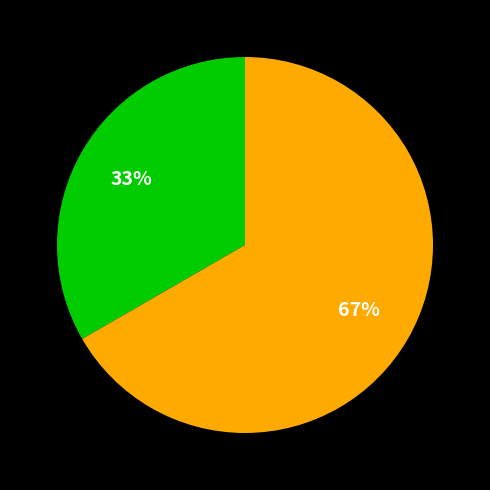

How many segments does this pie chart have?

2